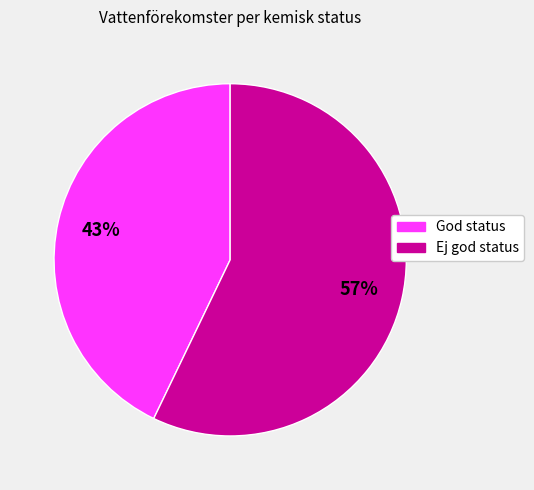

Which category has the smallest portion of the pie?

God status